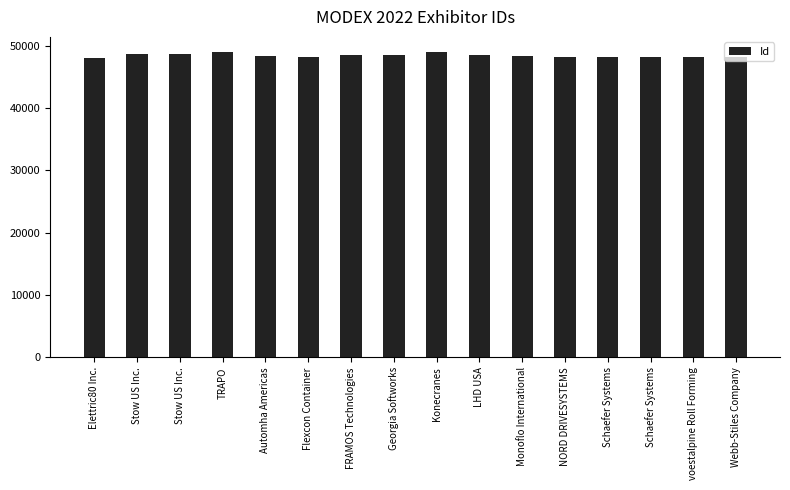

Are the bars horizontal?

No